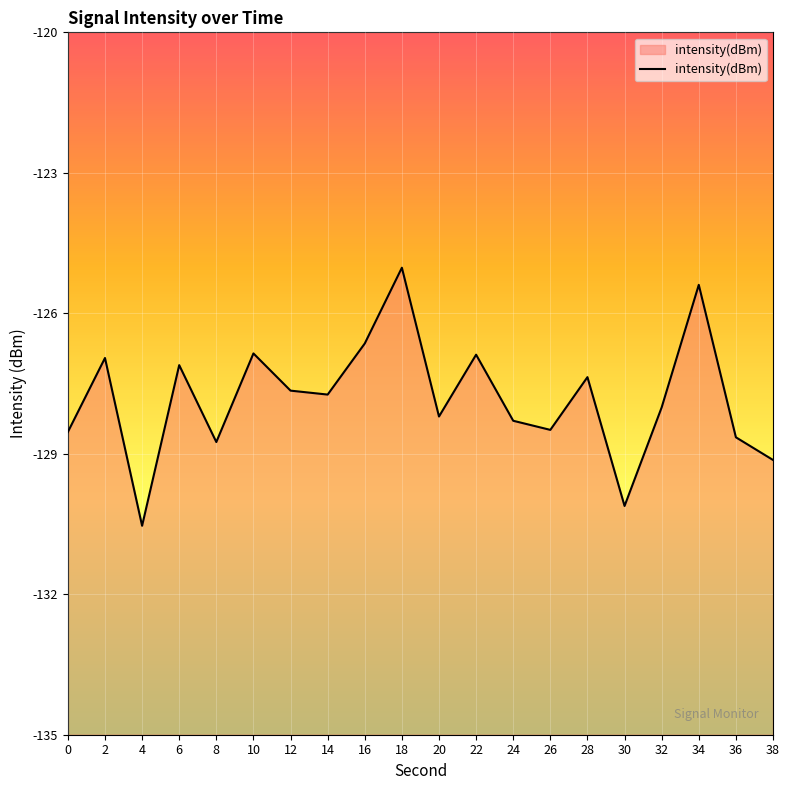

Reading right to left, list all the values displayed in this chart.

-129.1	-128.6	-125.4	-128.0	-130.1	-127.4	-128.5	-128.3	-126.9	-128.2	-125.0	-126.6	-127.7	-127.7	-126.9	-128.7	-127.1	-130.5	-127.0	-128.5